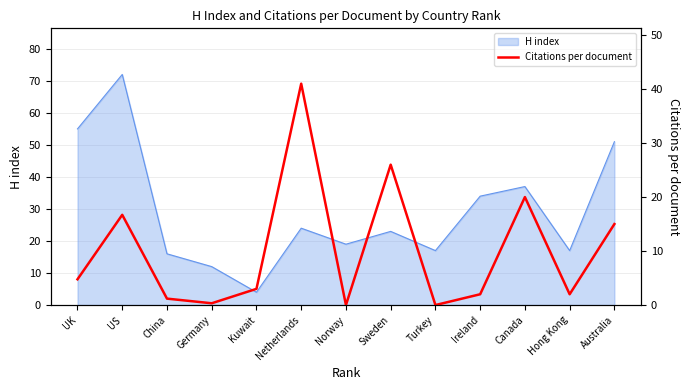

Where is H index nearest to the value 38?

Canada